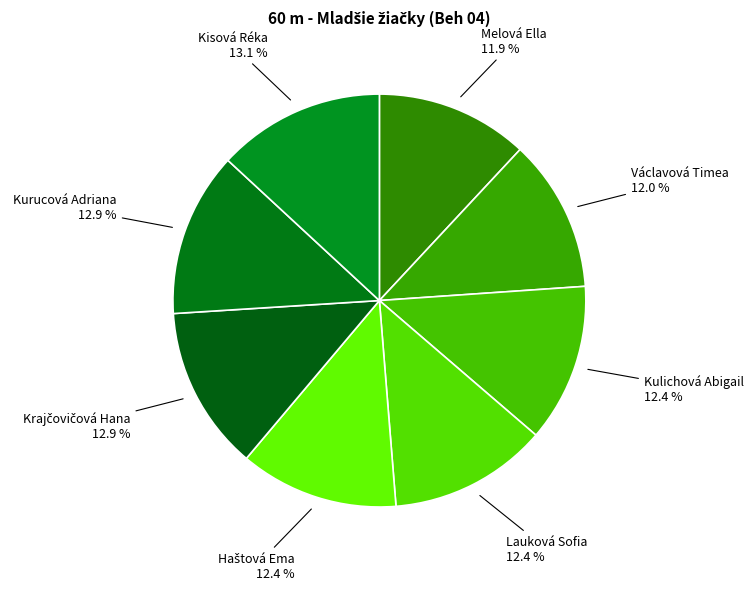

What percentage is the Václavová Timea slice, to the nearest percent?

12%